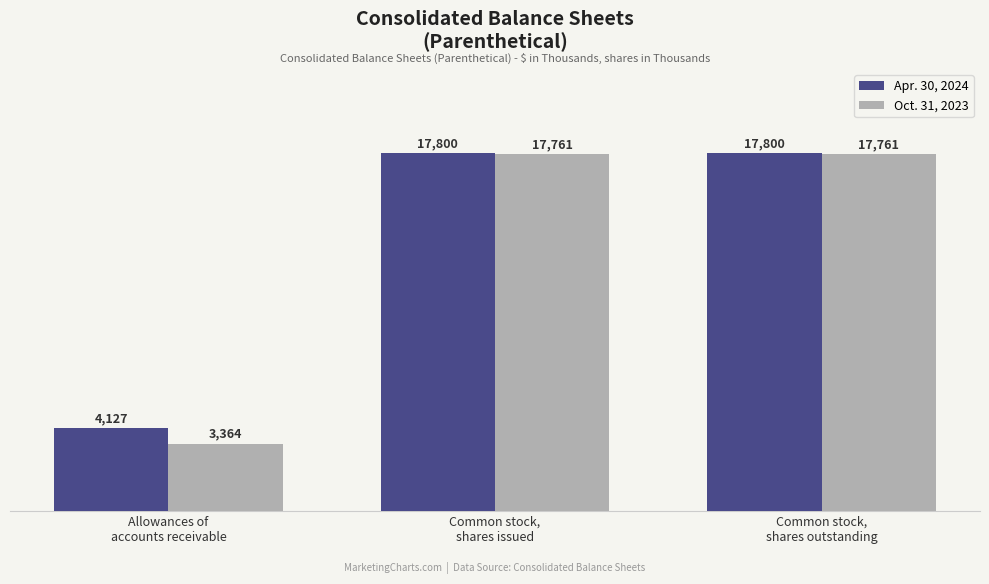

What are all the series names shown in the legend?

Apr. 30, 2024, Oct. 31, 2023